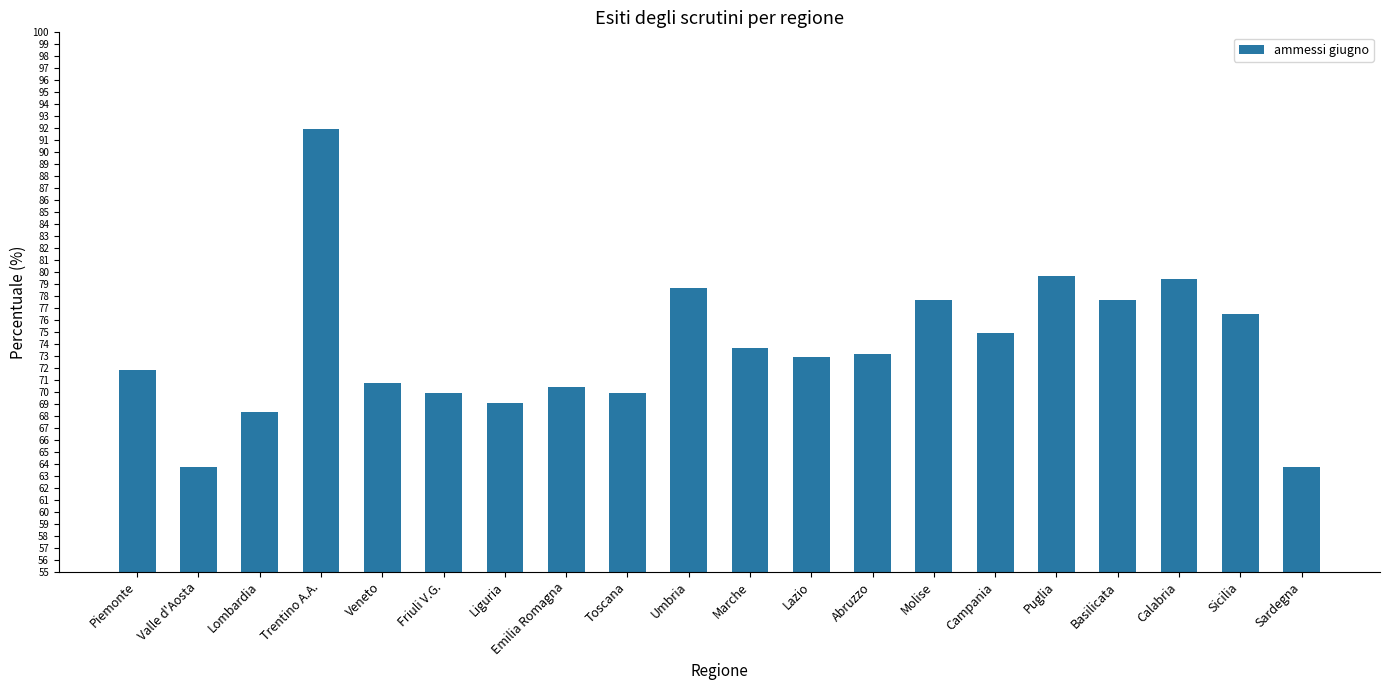

Count the number of categories in the chart.

20